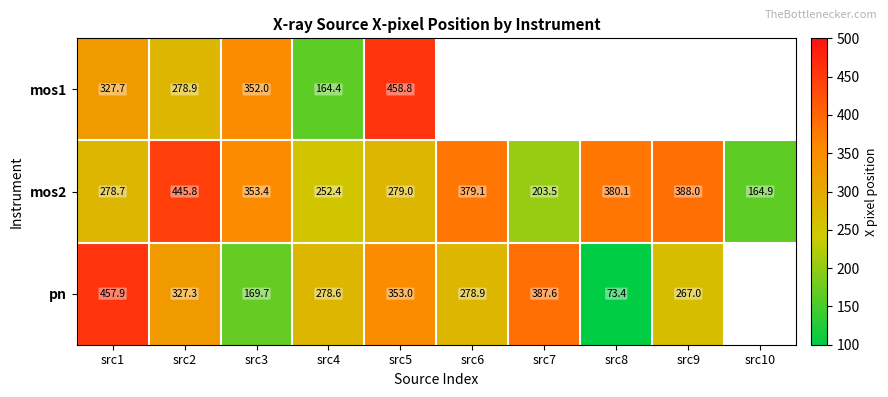

What is the sum of the pn values at src2 and src4?

605.9